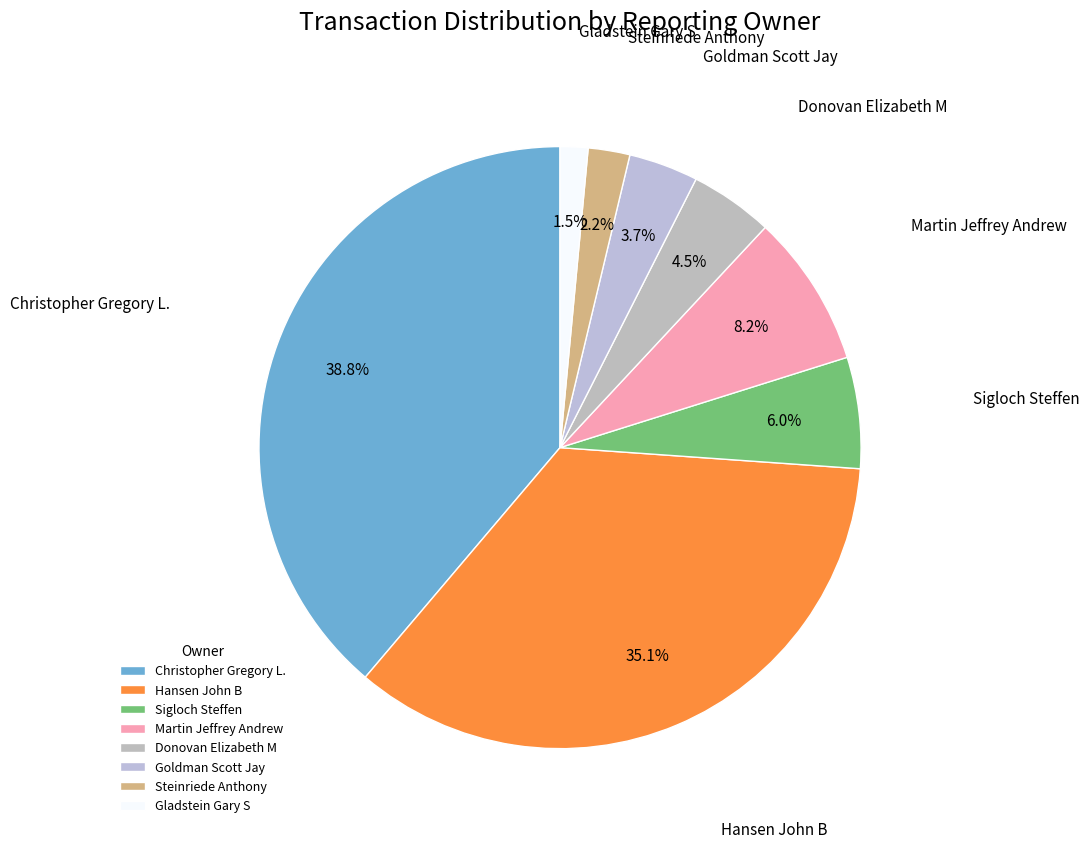

Is it true that Christopher Gregory L. is 39% of the pie?

True